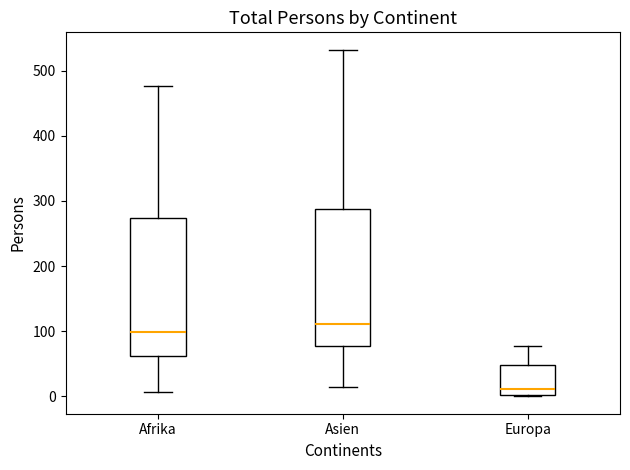

Which box has the lowest median line?

Europa